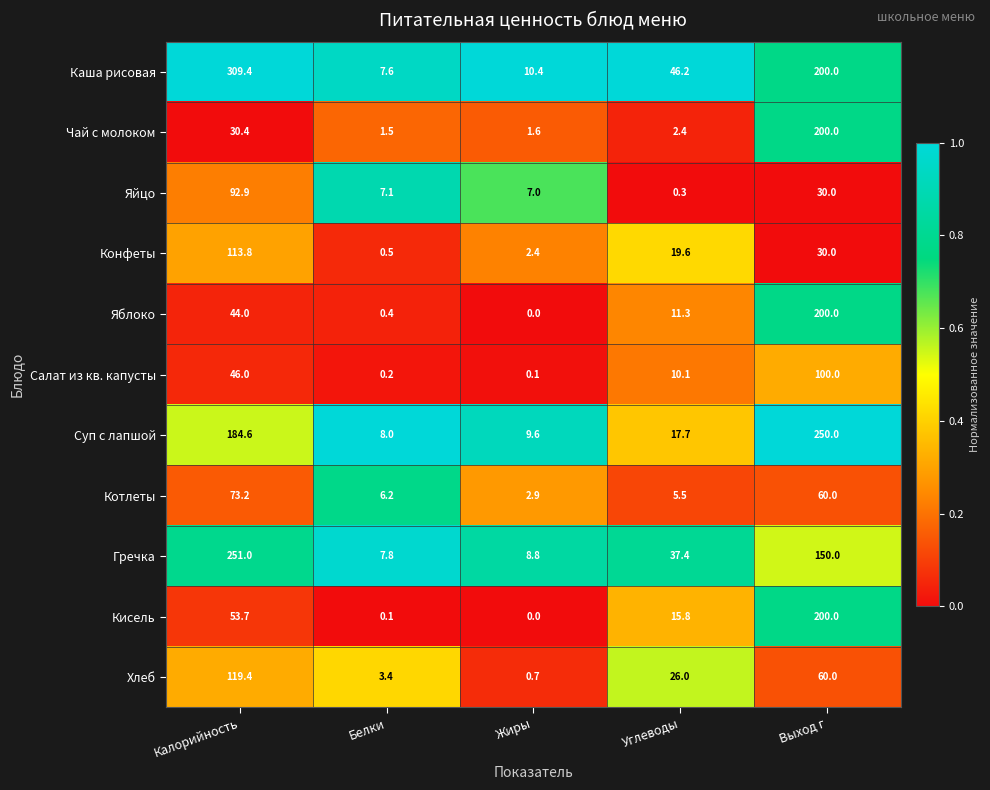

What is the difference between the maximum and second lowest values in the Яйцо series?

85.9